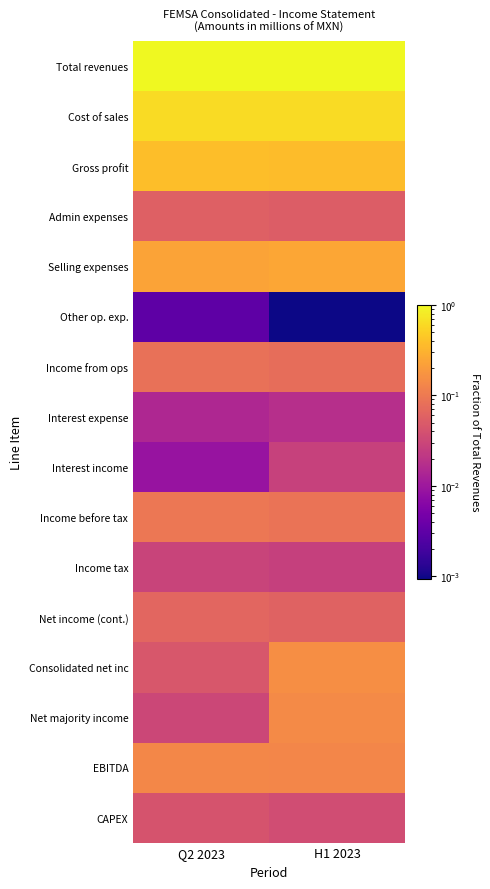

Reading left to right, what are all the values shown in this chart?

Total revenues: Q2 2023=1.0	H1 2023=1.0
Cost of sales: Q2 2023=0.6	H1 2023=0.6
Gross profit: Q2 2023=0.4	H1 2023=0.4
Admin expenses: Q2 2023=0.1	H1 2023=0.1
Selling expenses: Q2 2023=0.2	H1 2023=0.2
Other op. exp.: Q2 2023=0.0	H1 2023=0.0
Income from ops: Q2 2023=0.1	H1 2023=0.1
Interest expense: Q2 2023=0.0	H1 2023=0.0
Interest income: Q2 2023=0.0	H1 2023=0.0
Income before tax: Q2 2023=0.1	H1 2023=0.1
Income tax: Q2 2023=0.0	H1 2023=0.0
Net income (cont.): Q2 2023=0.1	H1 2023=0.1
Consolidated net inc: Q2 2023=0.0	H1 2023=0.2
Net majority income: Q2 2023=0.0	H1 2023=0.1
EBITDA: Q2 2023=0.1	H1 2023=0.1
CAPEX: Q2 2023=0.0	H1 2023=0.0